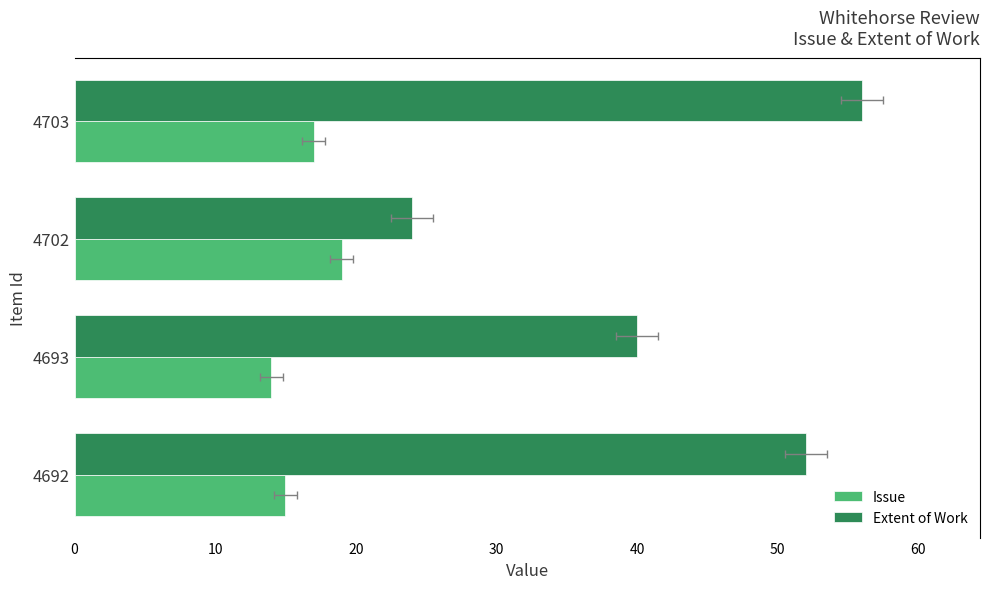

What is the minimum value for Issue?

14